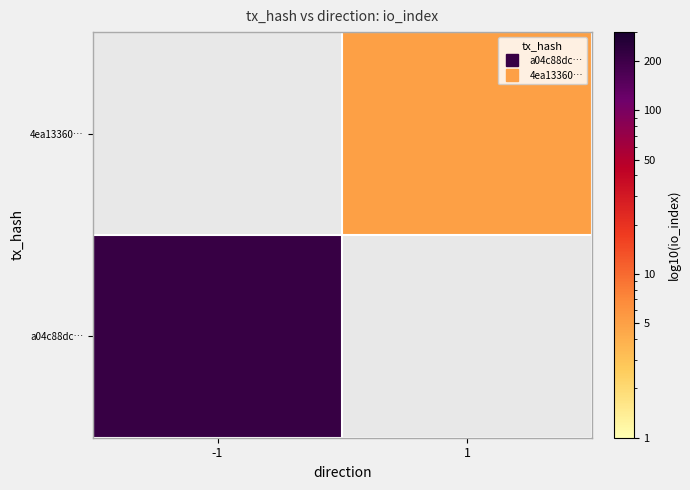

List the series in order of their overall mean, lowest first.

4ea13360…, a04c88dc…